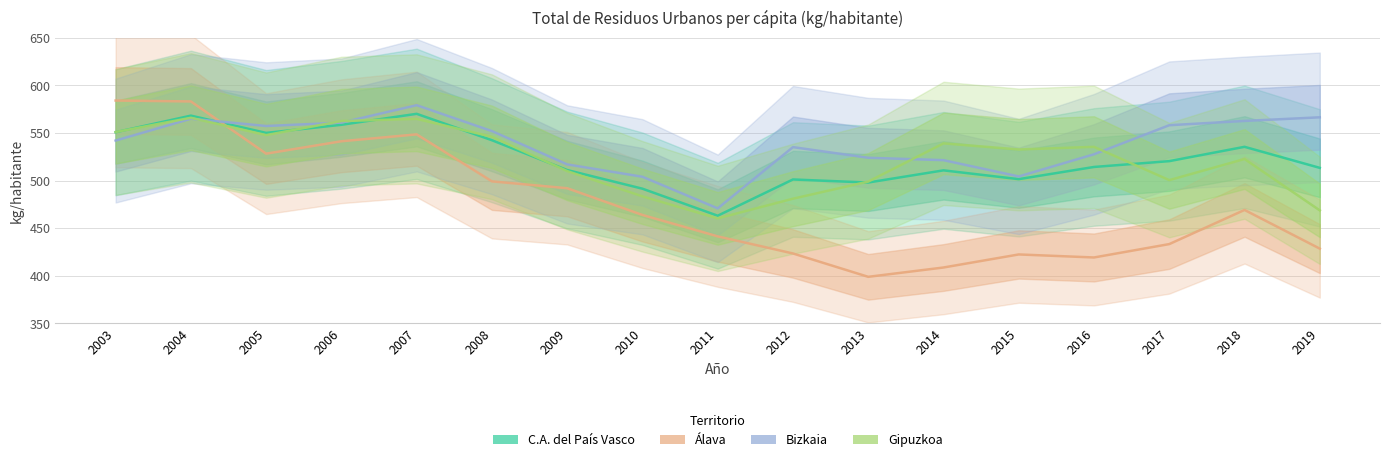

True or false: Bizkaia has more than 2 points higher than both neighbors.

True